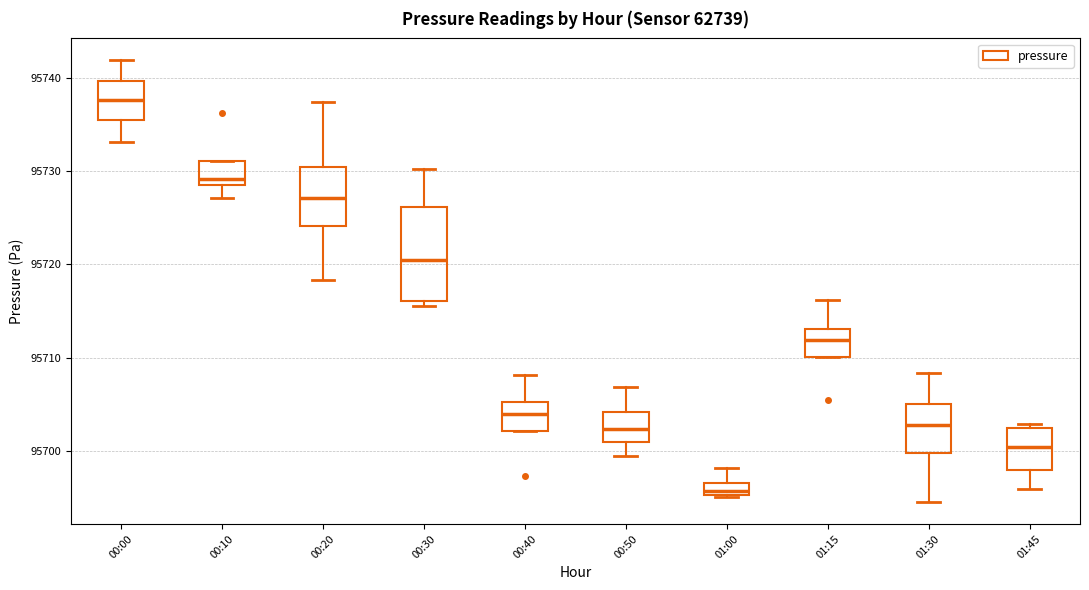

Which box's median line is the lowest?

01:00